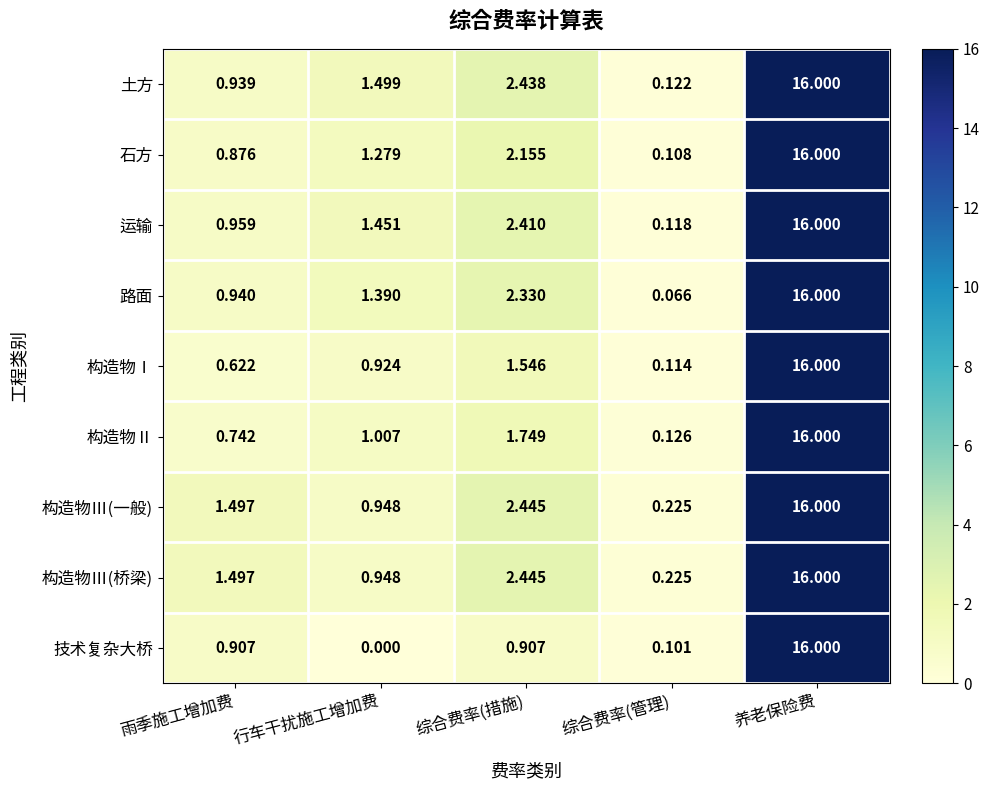

Rank the categories by 路面 value from lowest to highest.

综合费率(管理), 雨季施工增加费, 行车干扰施工增加费, 综合费率(措施), 养老保险费